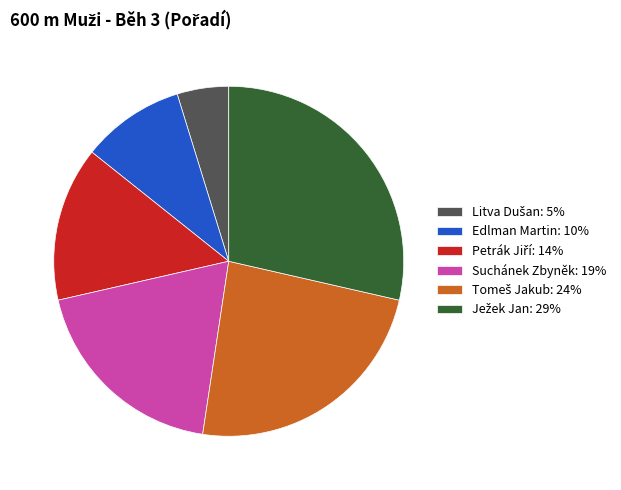

True or false: Edlman Martin: 10% accounts for 1% of the total.

False